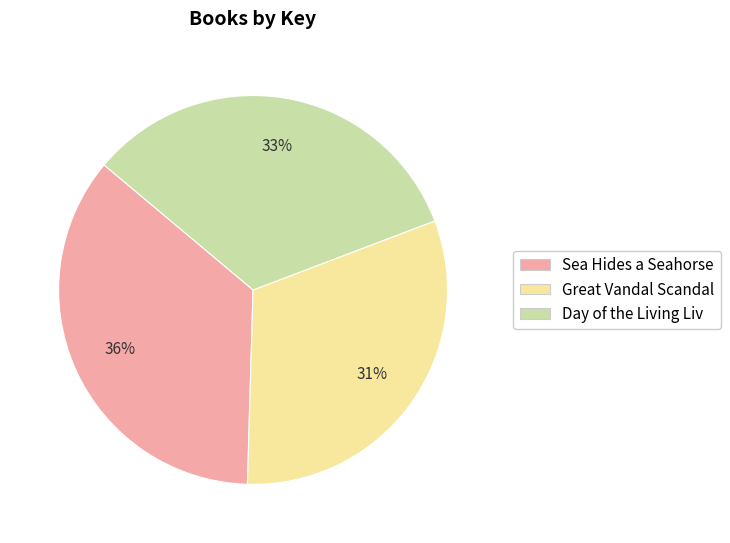

What percentage is the Sea Hides a Seahorse slice, to the nearest percent?

36%